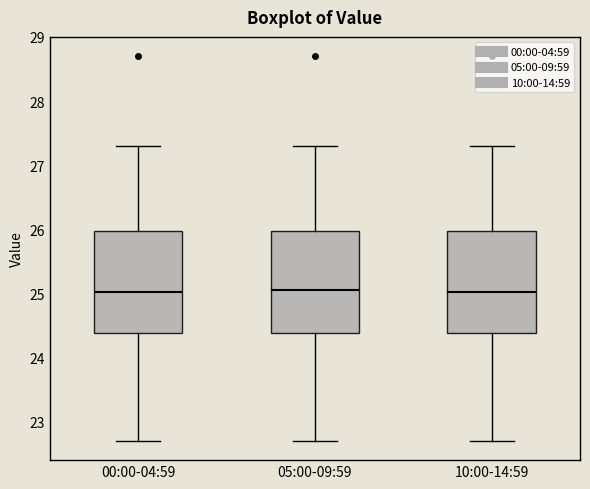

Where does the upper whisker of the box for 10:00-14:59 end on the y-axis? The values are not printed on the chart, so give them approximately, as read against the axis.

27.3